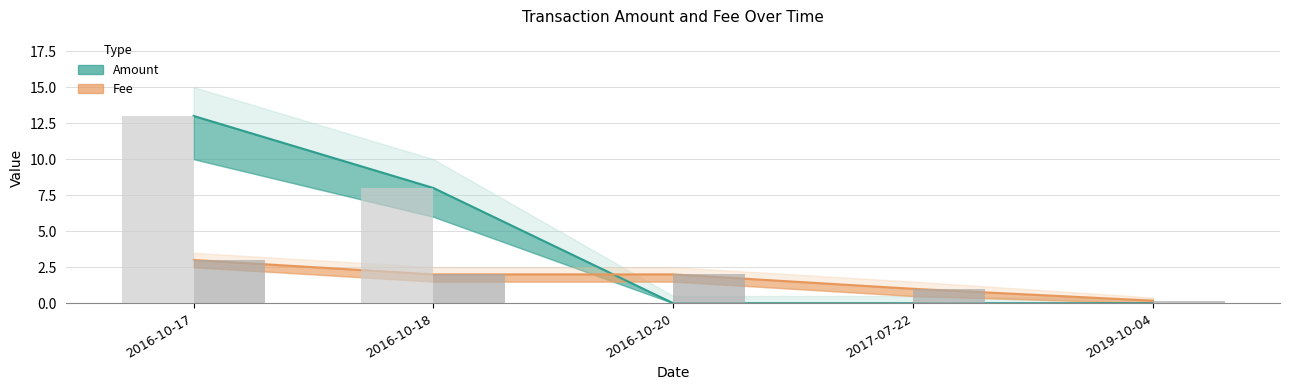

True or false: Fee (bar) has a value of 1.6 at 2016-10-17.

False